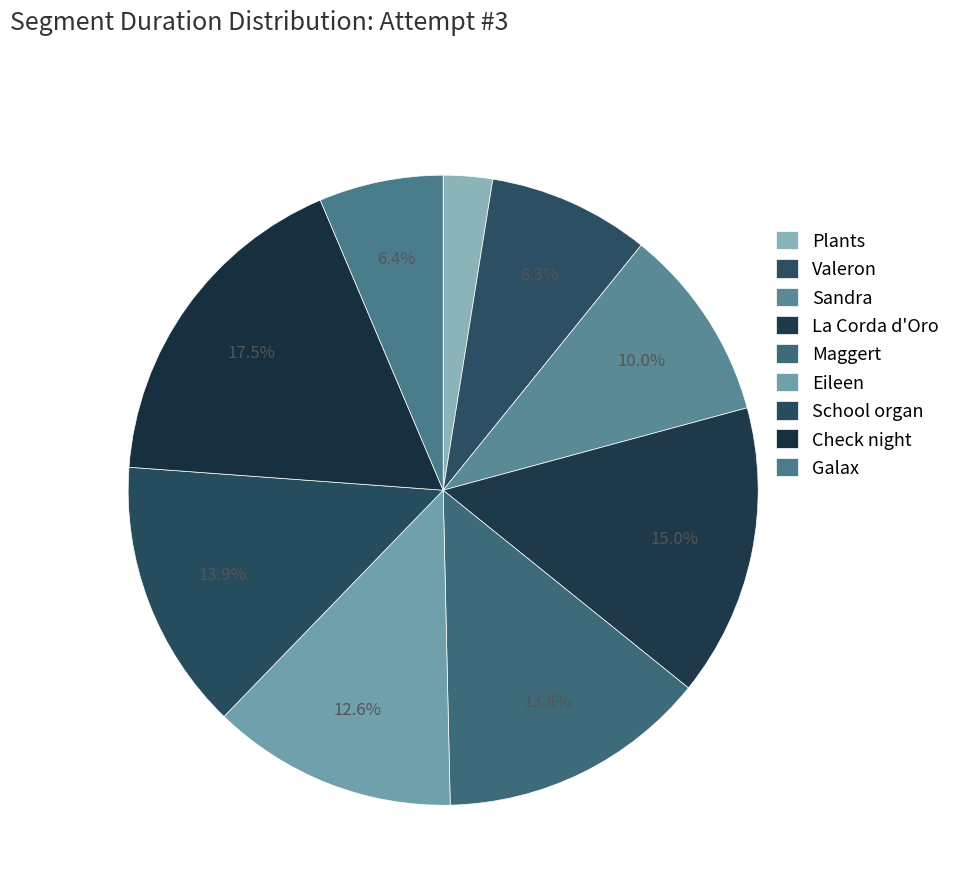

How many segments does this pie chart have?

9